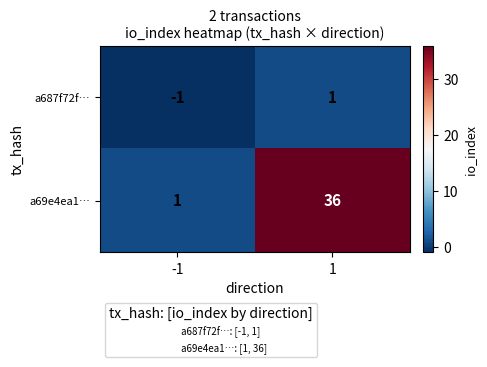

Which series has the largest total across all categories?

a69e4ea1…